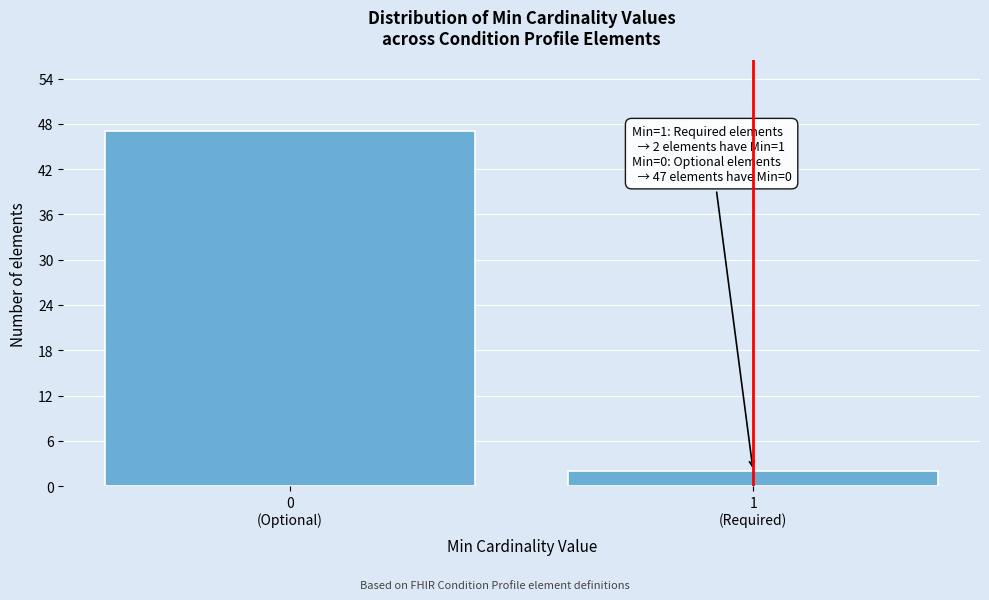

Reading right to left, extract all data points from this chart.

2	47